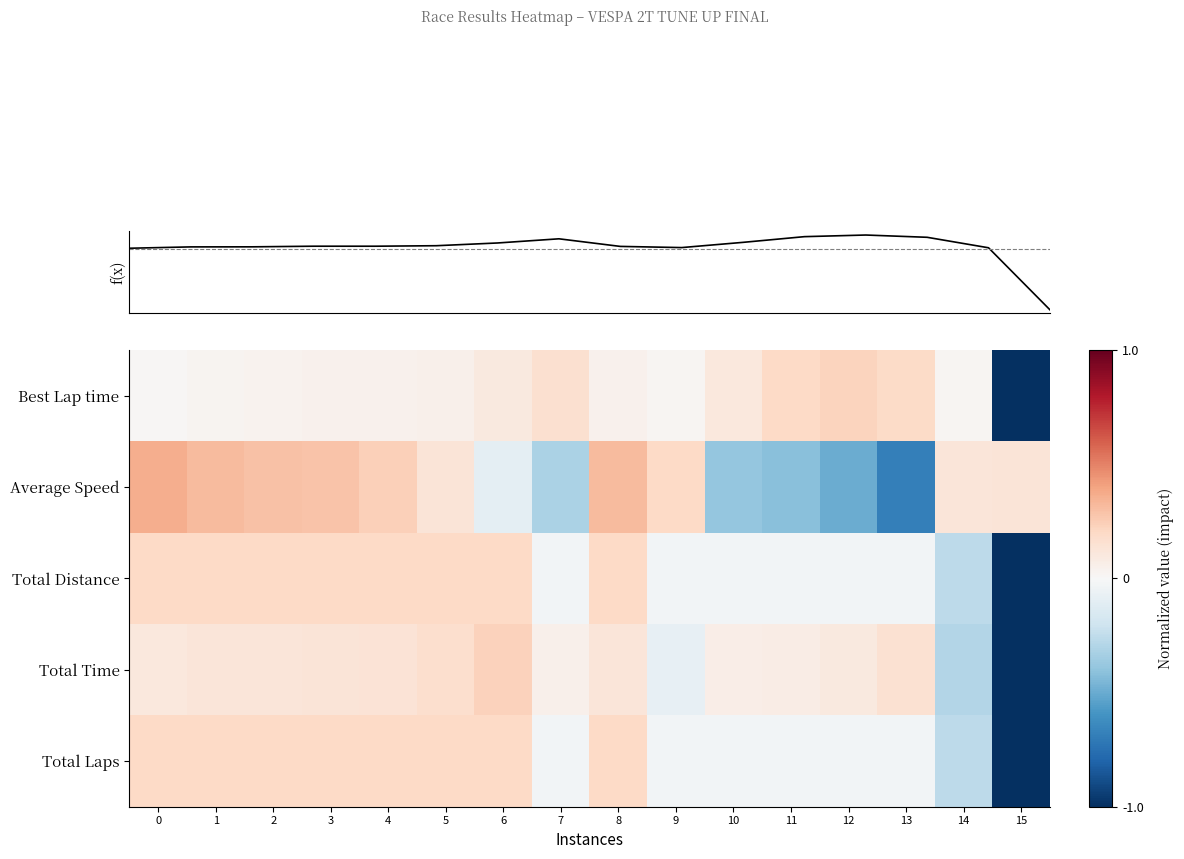

What is the minimum value shown in the chart?

-3.0